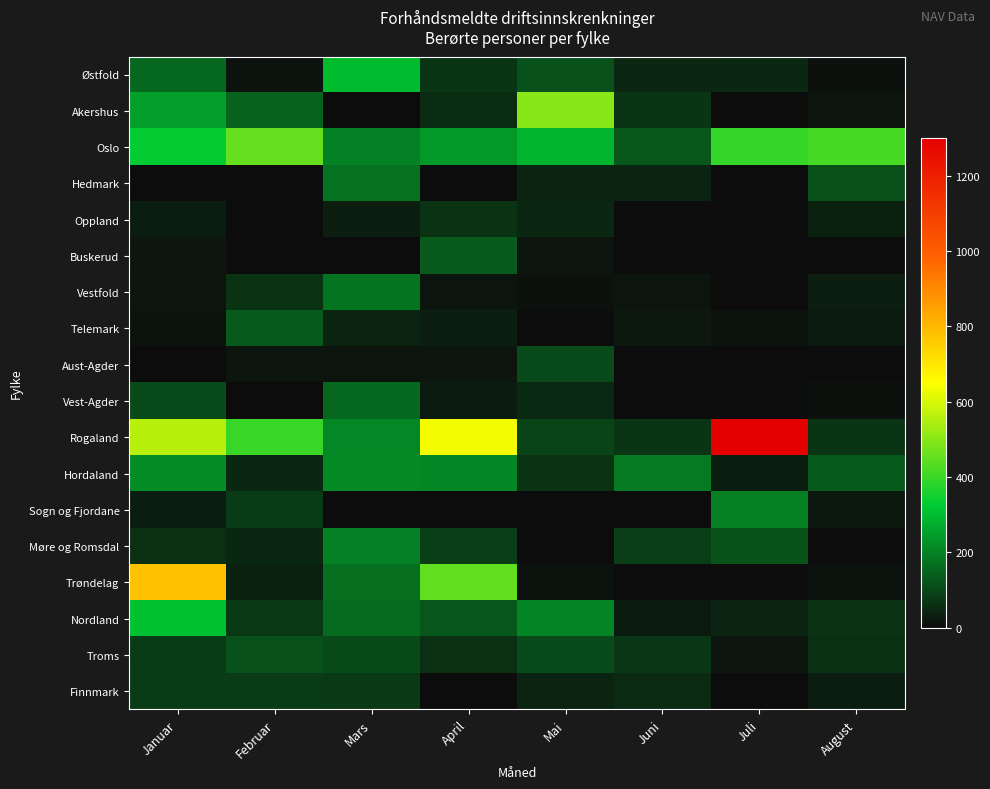

How many categories are shown in the chart?

8